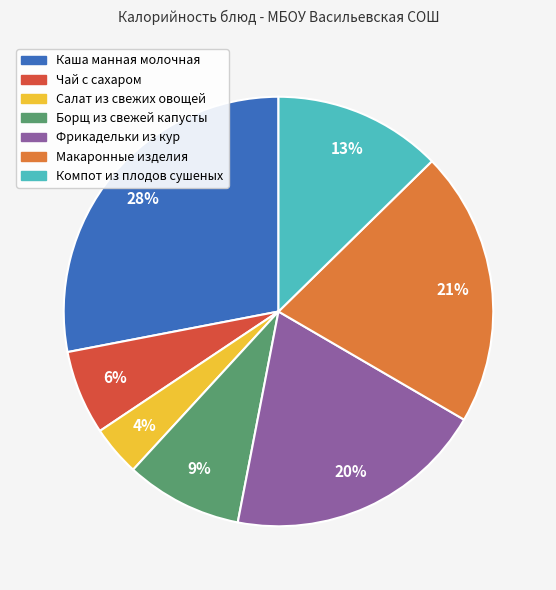

Rank the categories by value from highest to lowest.

Каша манная молочная, Макаронные изделия, Фрикадельки из кур, Компот из плодов сушеных, Борщ из свежей капусты, Чай с сахаром, Салат из свежих овощей